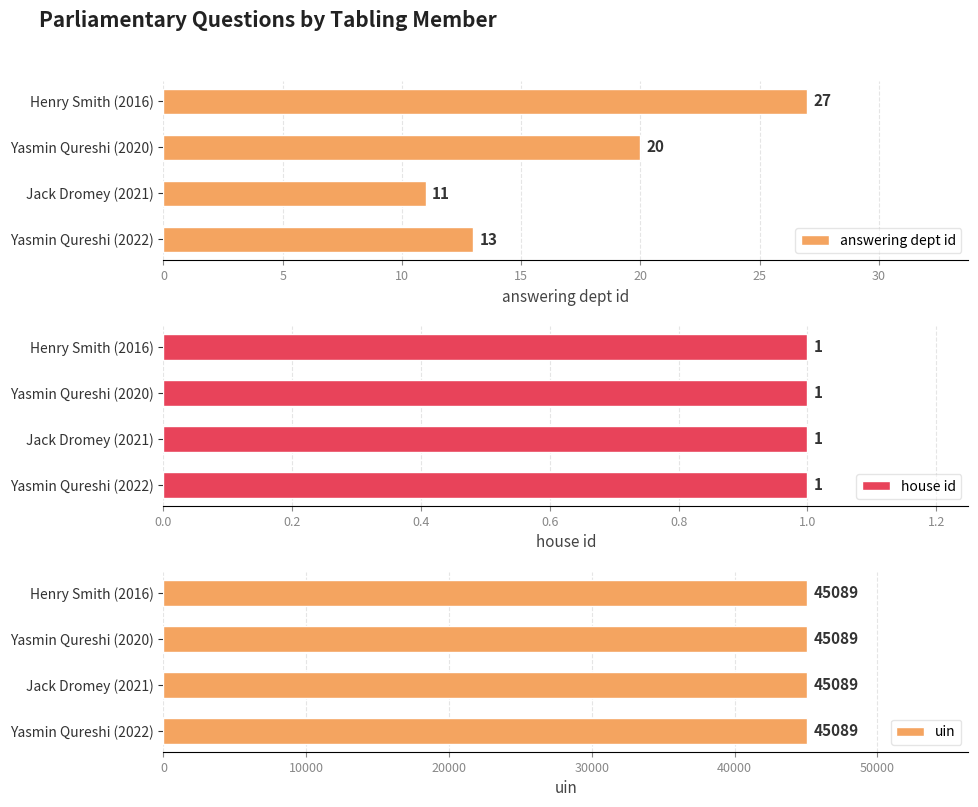

The value of answering dept id at Henry Smith (2016) is 27. True or false?

True